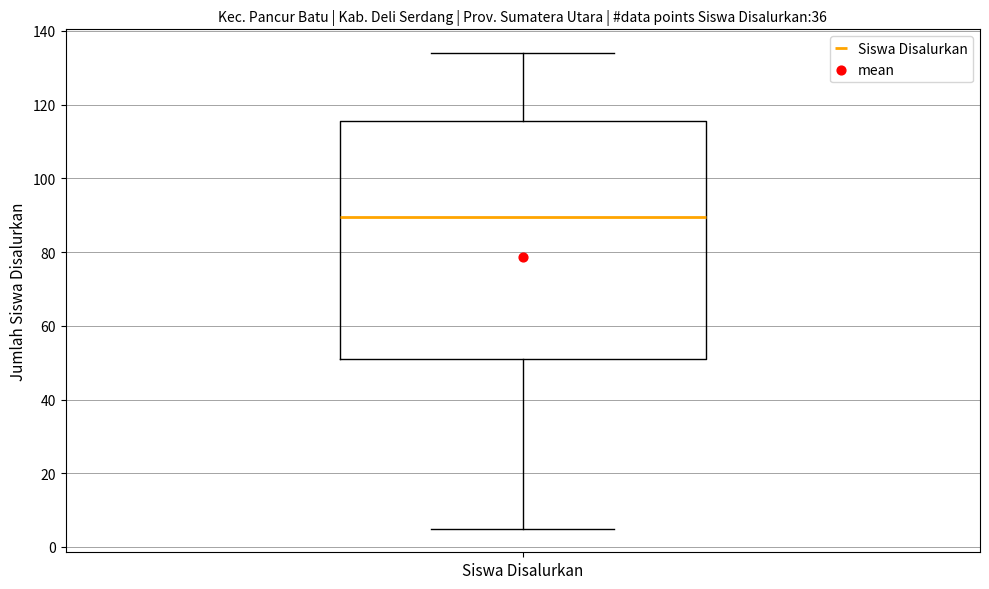

Transcribe this box plot: give where the median line is, the range the box spans, and where the two whiskers end, as read against the y-axis. The values are not printed on the chart, so give them approximately, as read against the axis.

median 90, box 52 to 116, whiskers 6 to 134